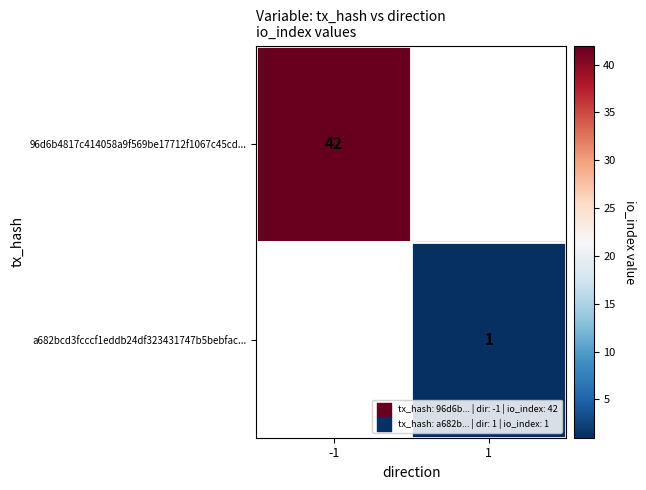

Is it true that 96d6b4817c414058a9f569be17712f1067c45cd... equals 42 at -1?

True